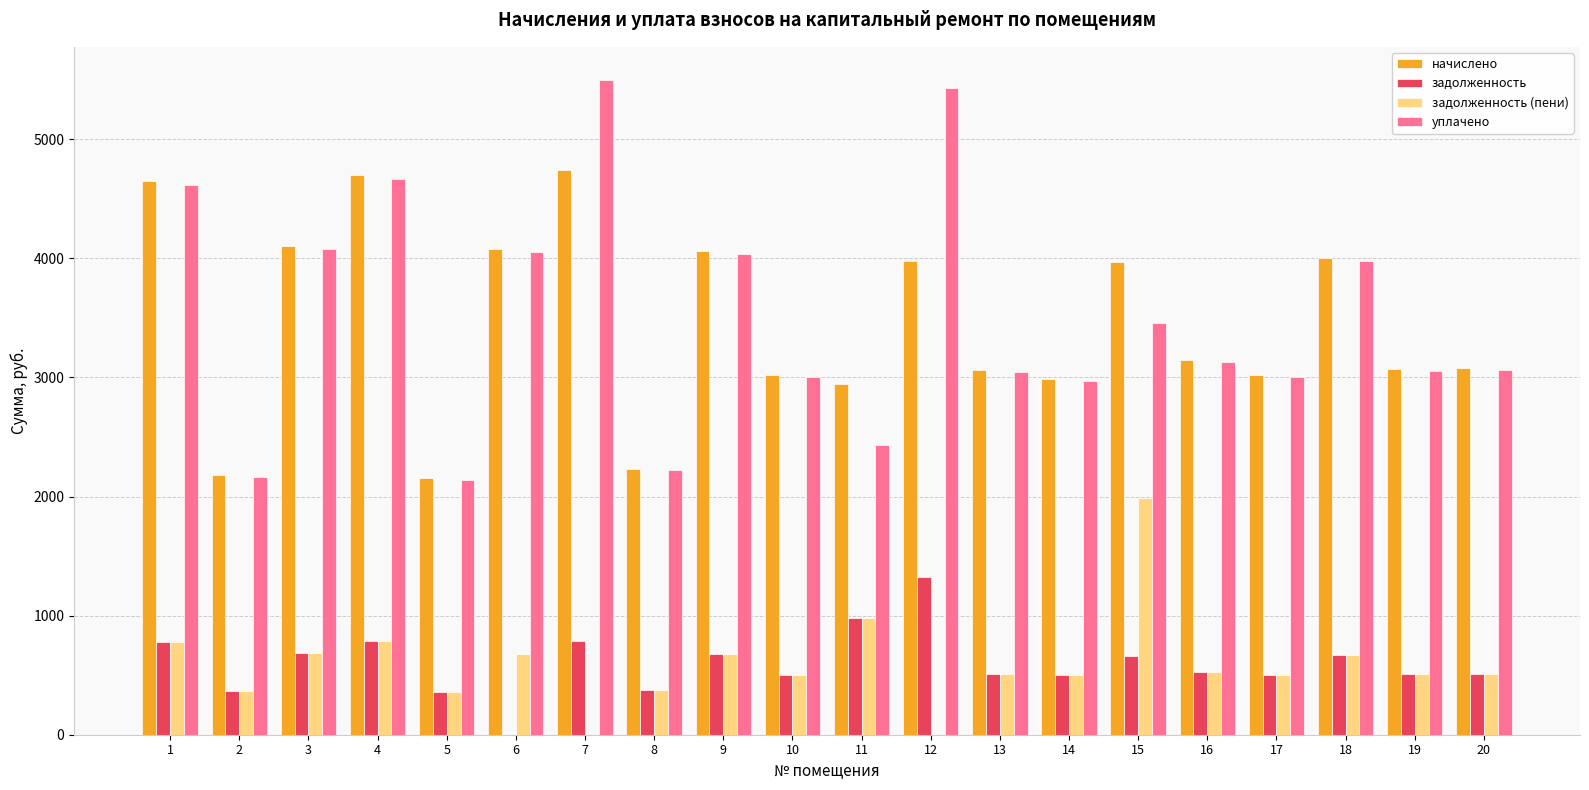

What is the highest value of the задолженность (пени) series?

1985.3